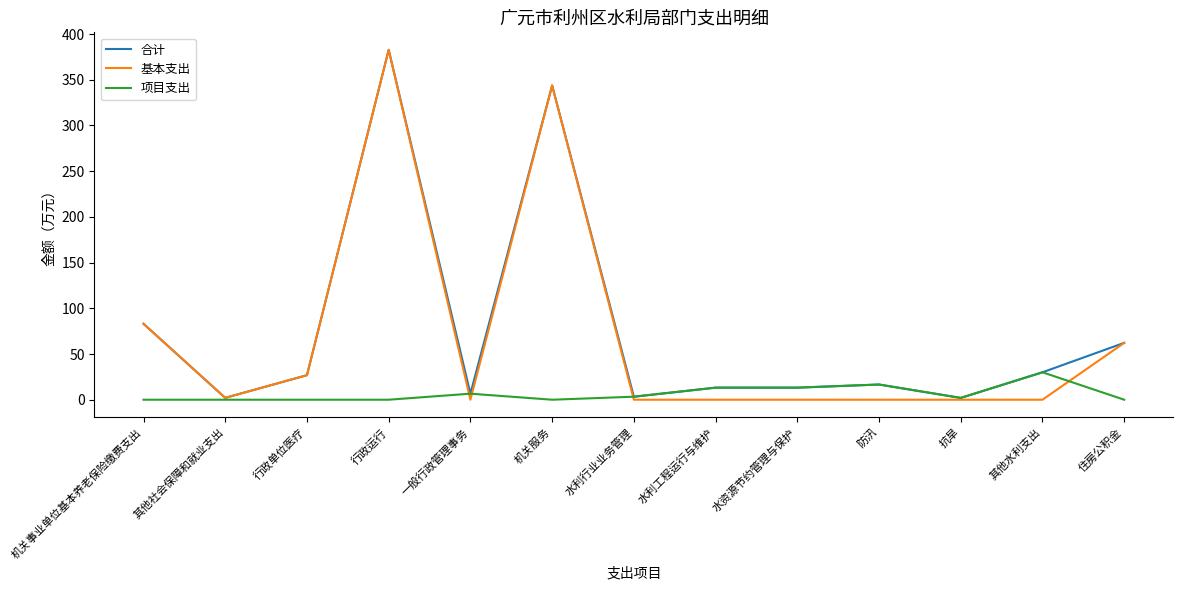

What is the maximum value for 合计?

382.8